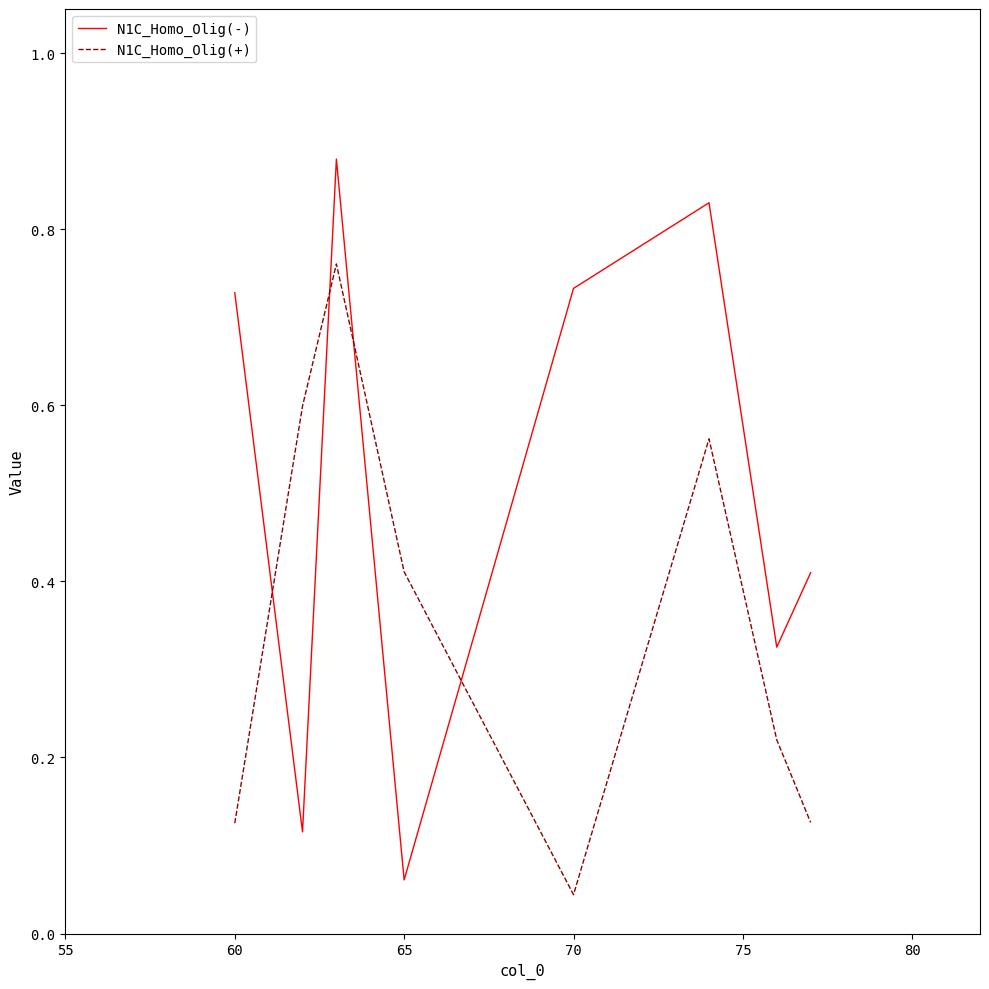

Rank the series by their maximum value, from highest to lowest.

N1C_Homo_Olig(-), N1C_Homo_Olig(+)